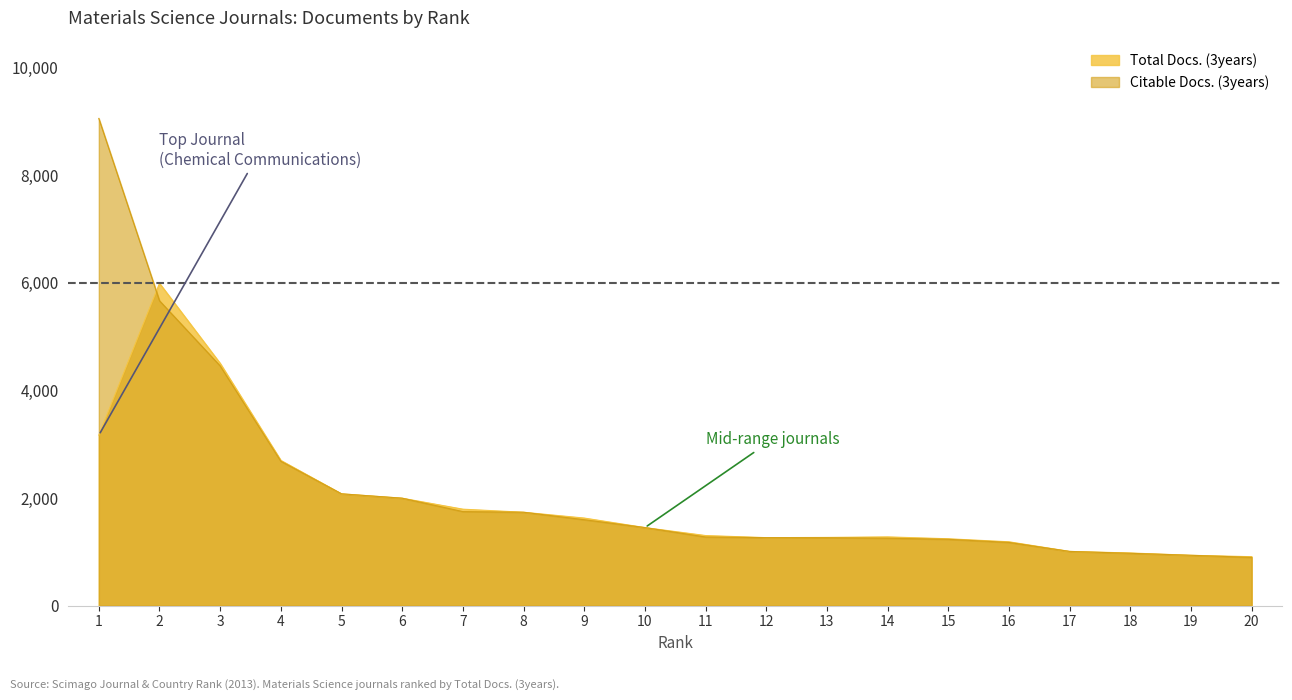

True or false: Total Docs. (3years) and Citable Docs. (3years) intersect in this chart.

True